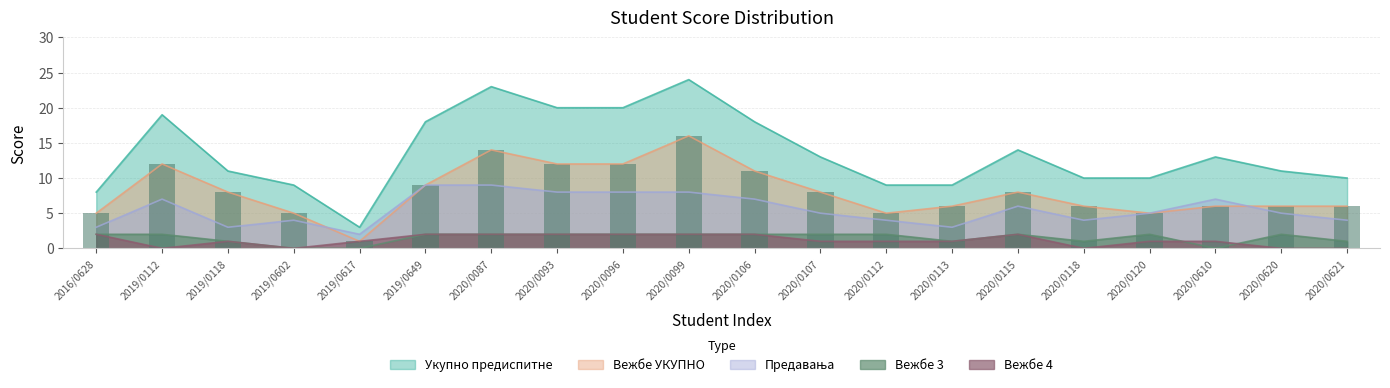

How many data points in Вежбе УКУПНО are above 8?

7